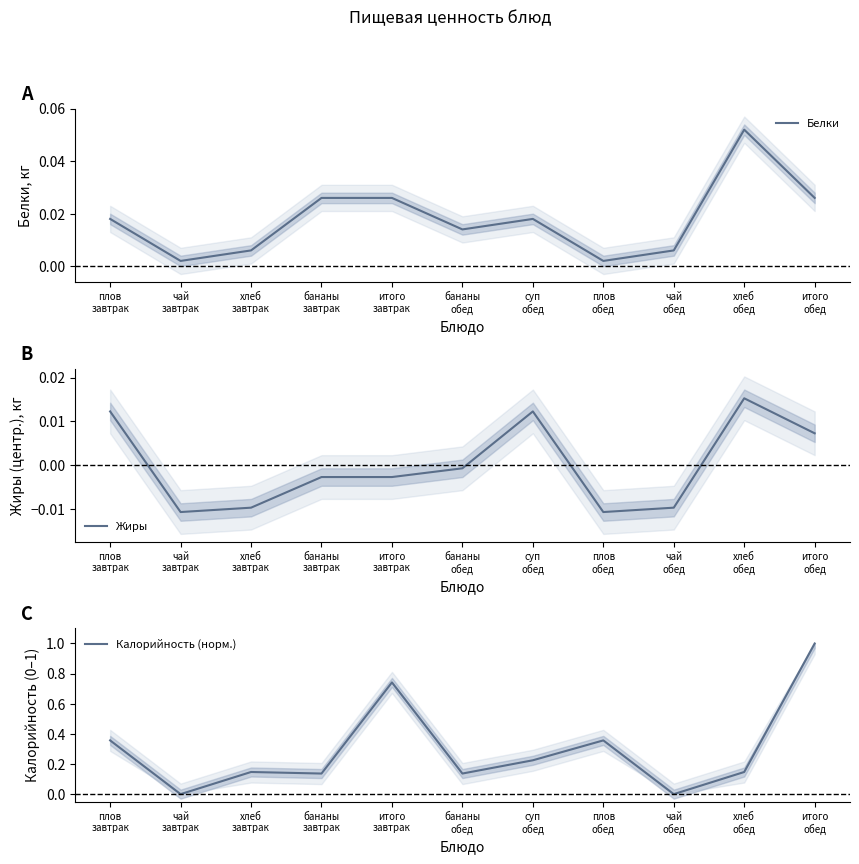

At how many categories does at least one series exceed 0?

11